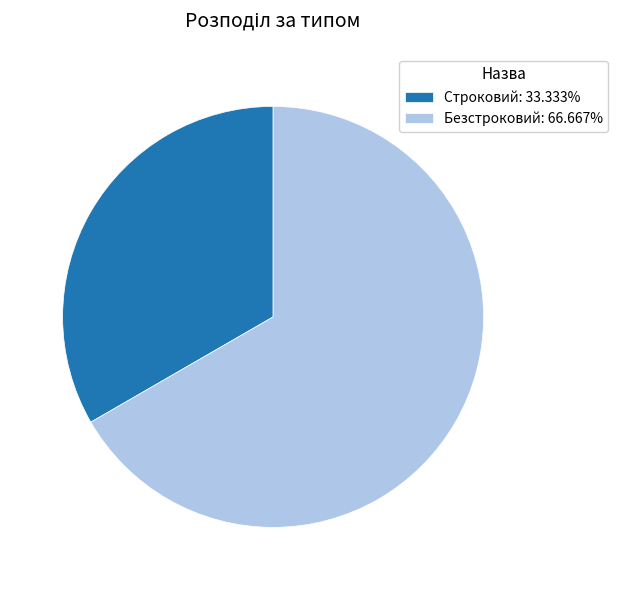

Is the sum of Безстроковий: 66.667% and Строковий: 33.333% greater than half?

Yes